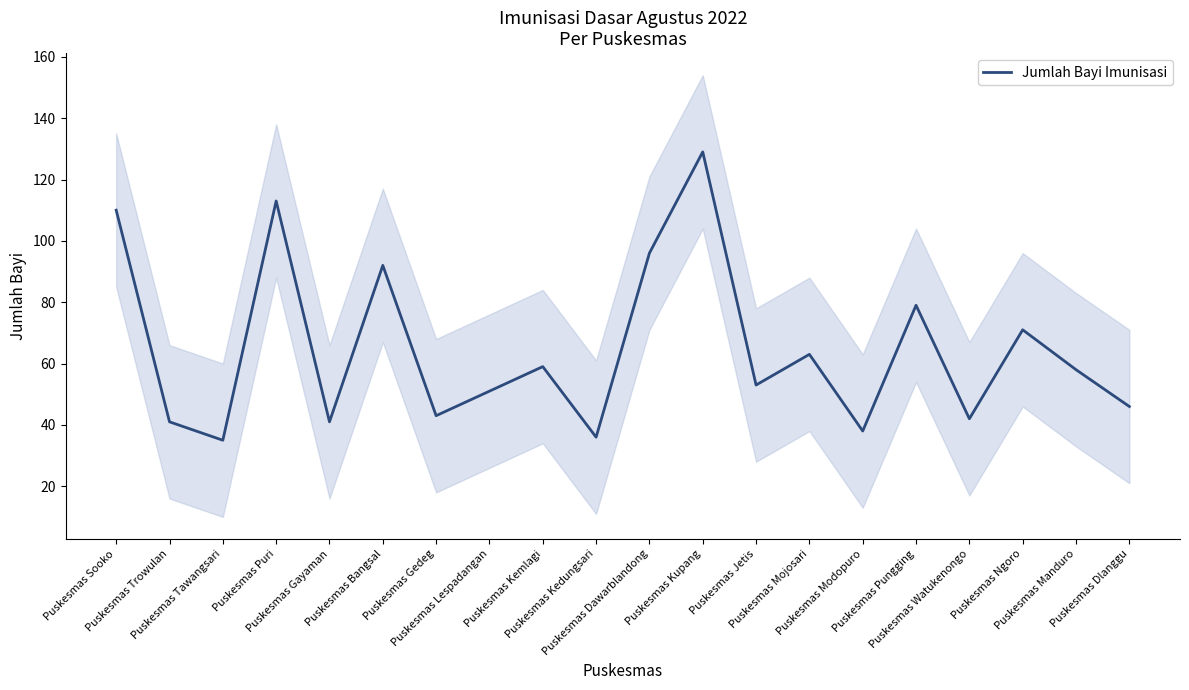

Where is the first local minimum?

Puskesmas Tawangsari